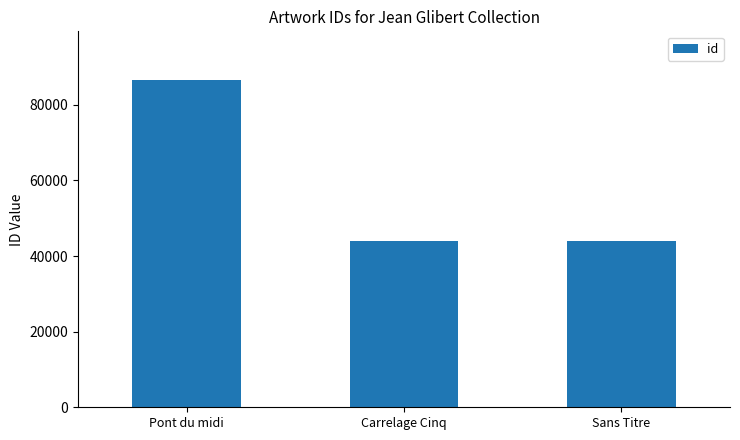

The chart shows a value of 12317 at Carrelage Cinq. True or false?

False